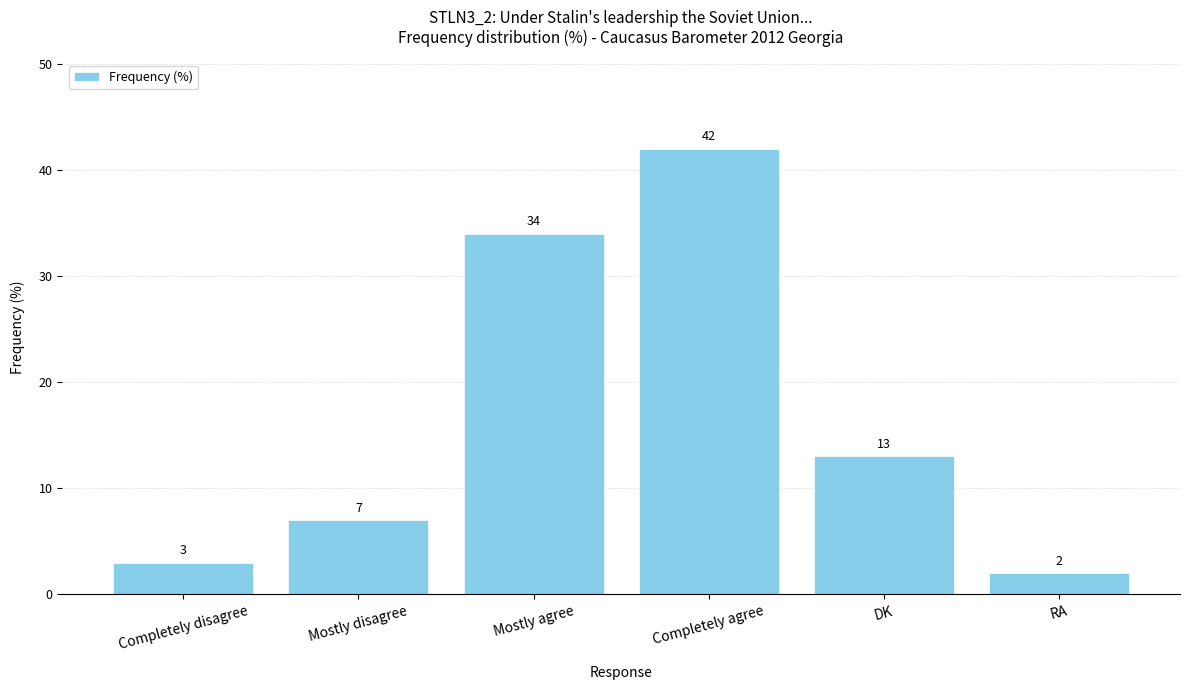

Approximately how many times larger is the value at Mostly agree compared to Mostly disagree?

4.9